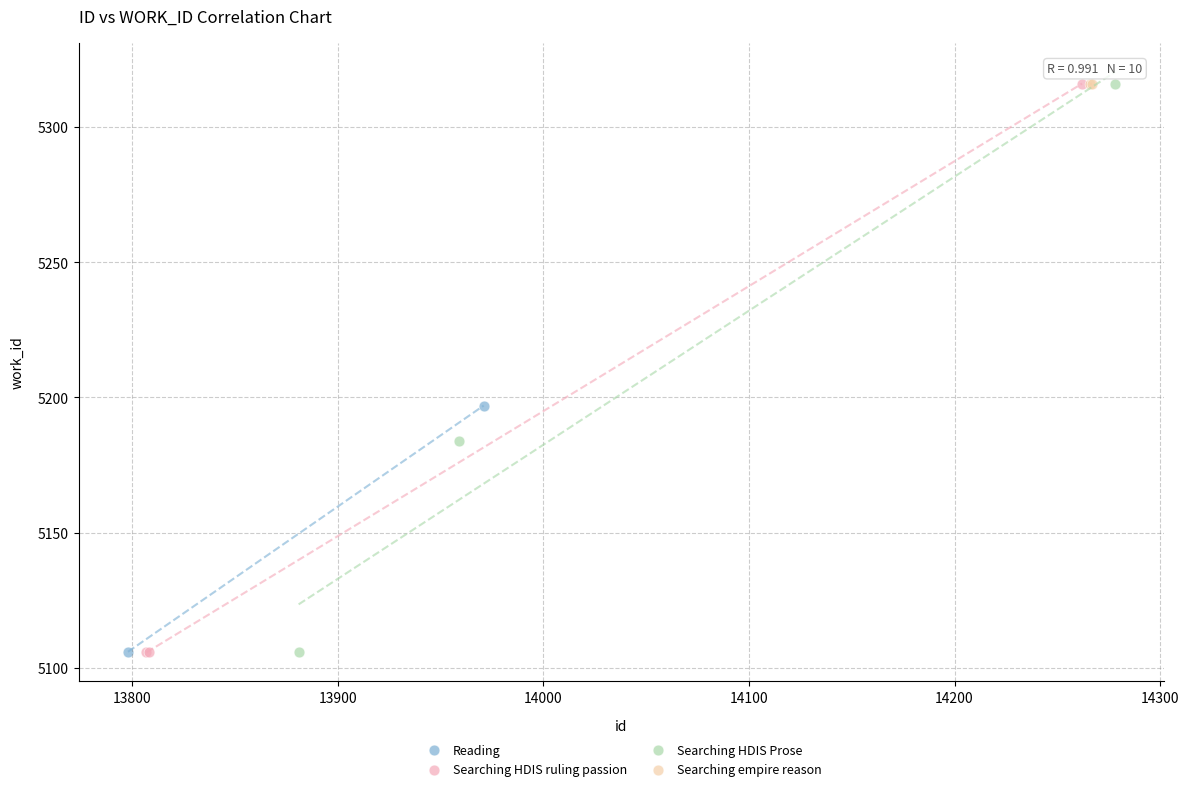

What are all the series names shown in the legend?

Reading, Searching HDIS ruling passion, Searching HDIS Prose, Searching empire reason